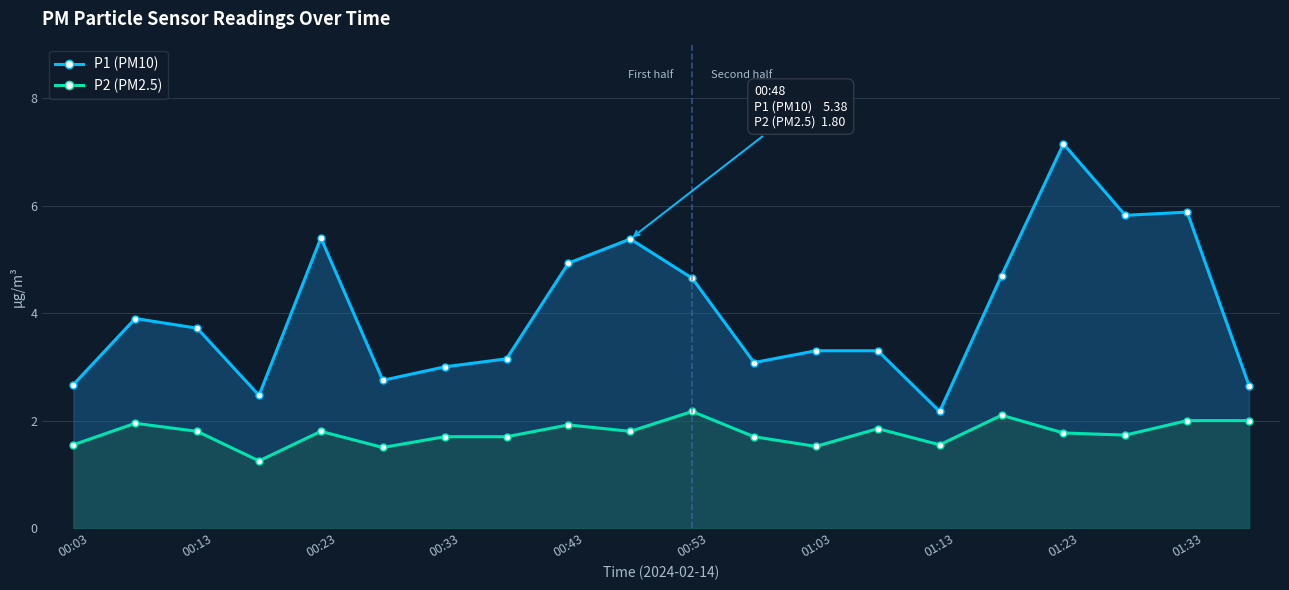

Which series has the largest range (max minus min)?

P1 (PM10)